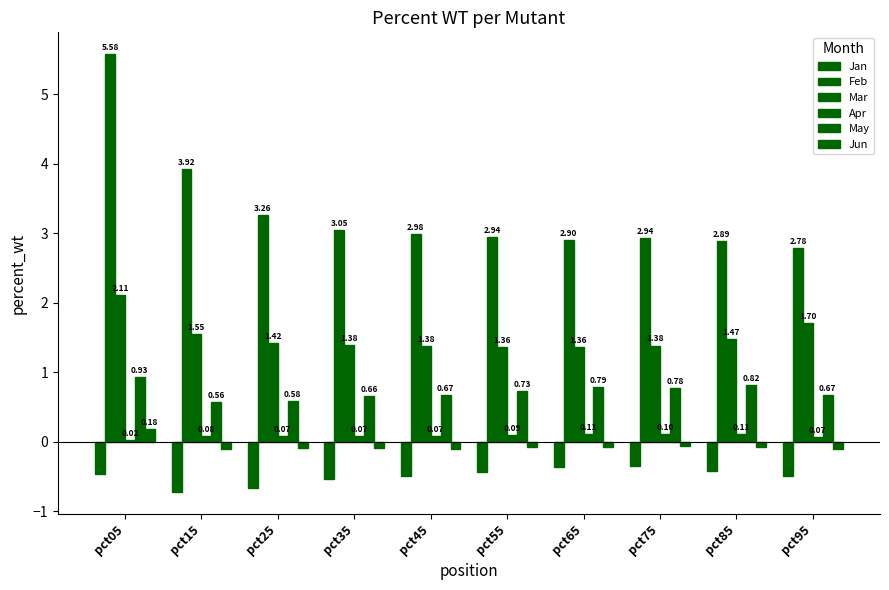

How many groups of bars are there?

10